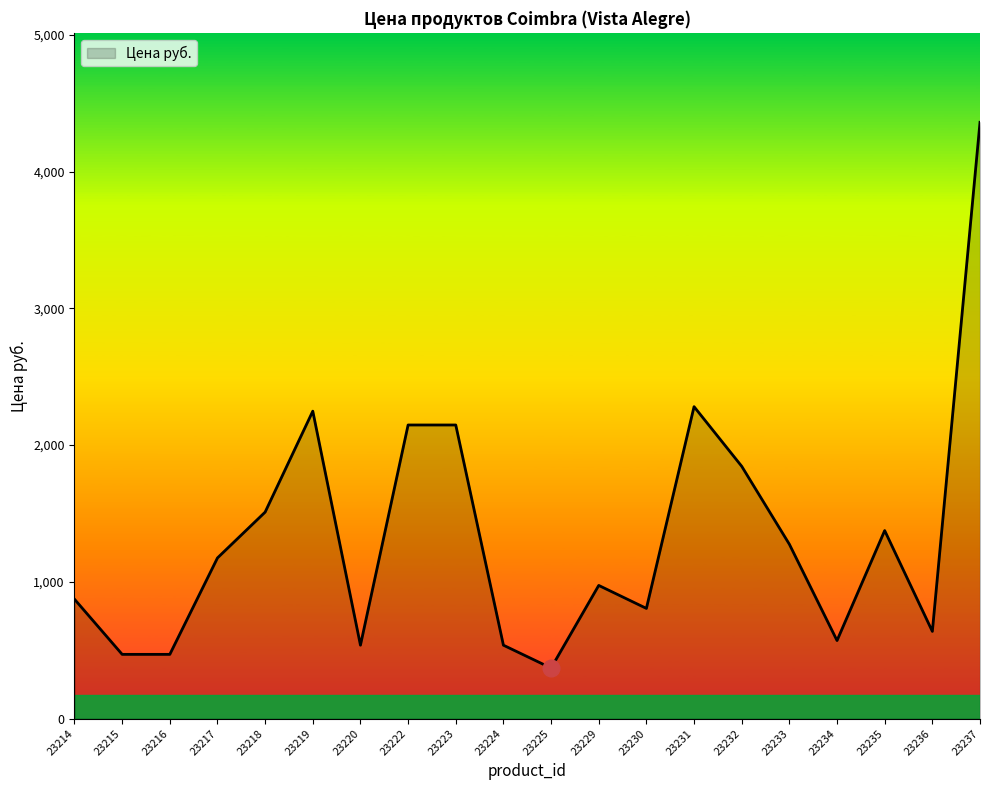

How many lines are shown in the chart?

1